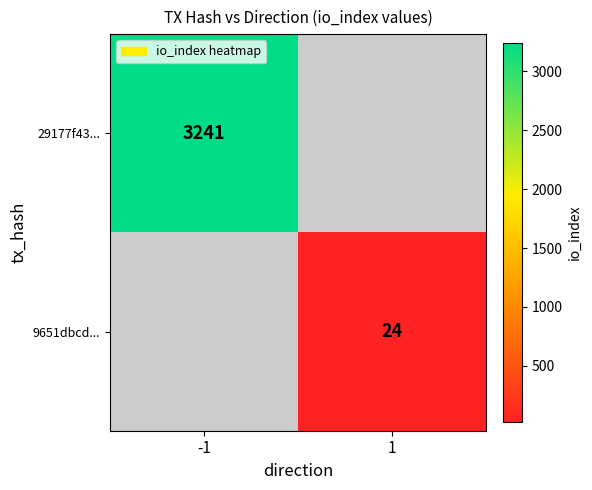

Is it true that 29177f43... equals 3241 at -1?

True